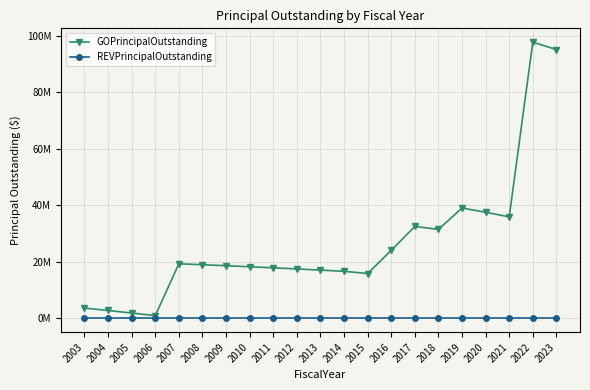

At which category is the sum across all series the highest?

2022